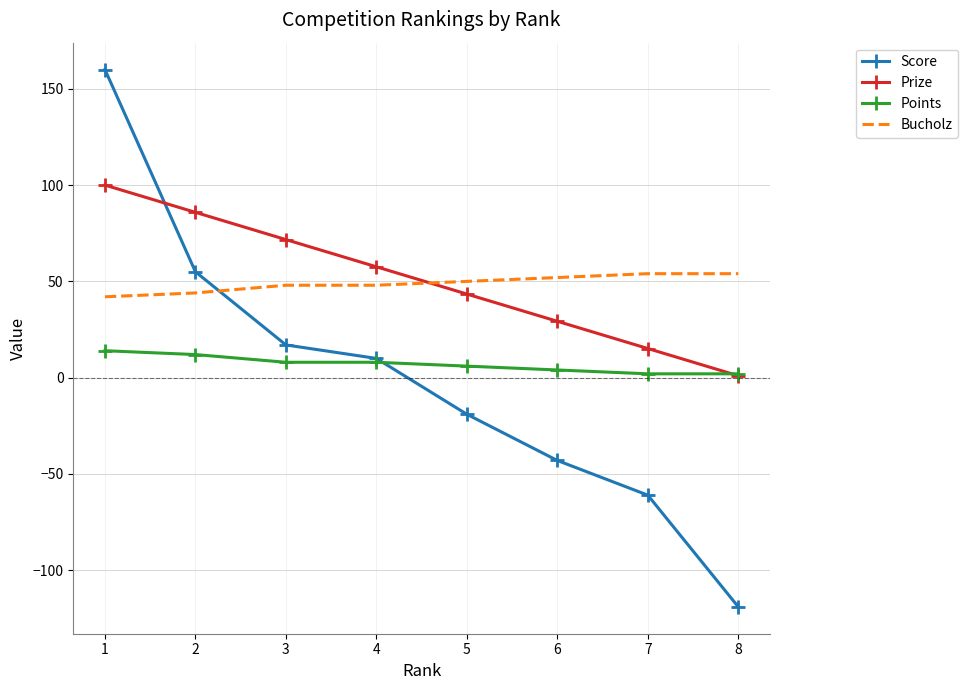

What are all the series names shown in the legend?

Score, Prize, Points, Bucholz